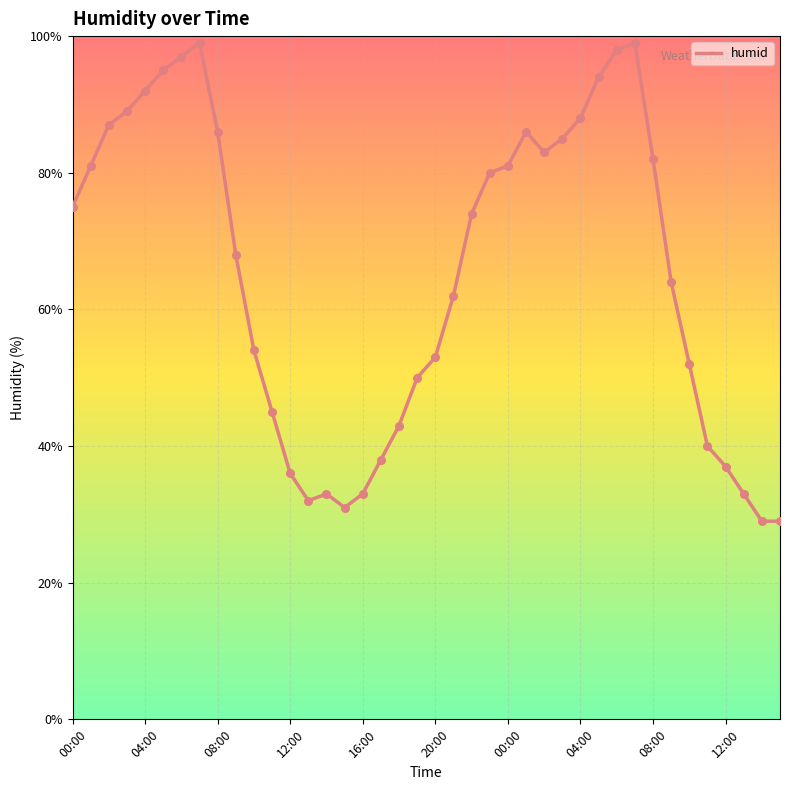

What is the minimum value shown in the chart?

29